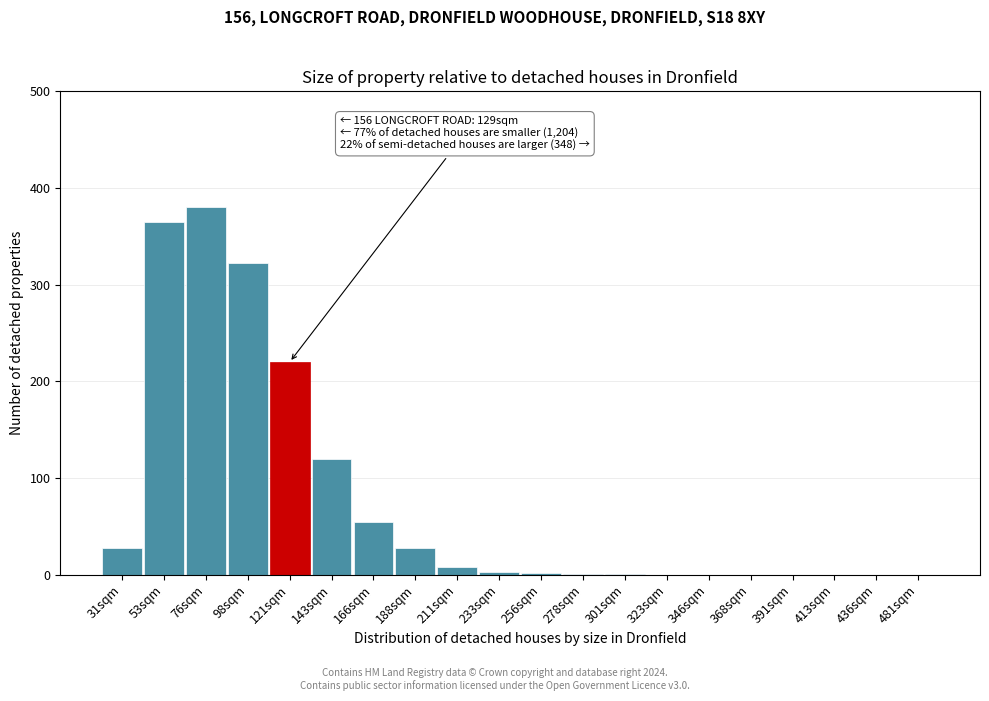

Which has a higher value, 368sqm or 121sqm?

121sqm